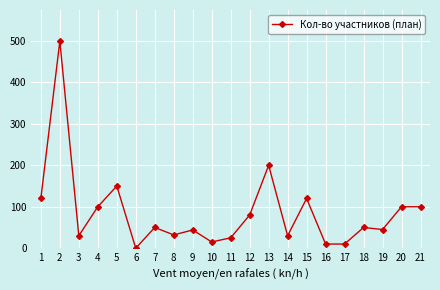

The value at 5 is 210. True or false?

False